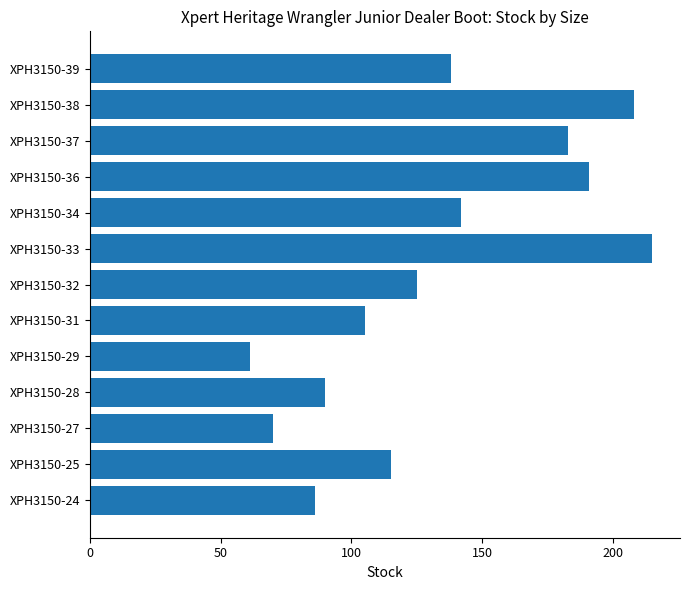

Approximately how many times larger is the value at XPH3150-28 compared to XPH3150-24?

1.0